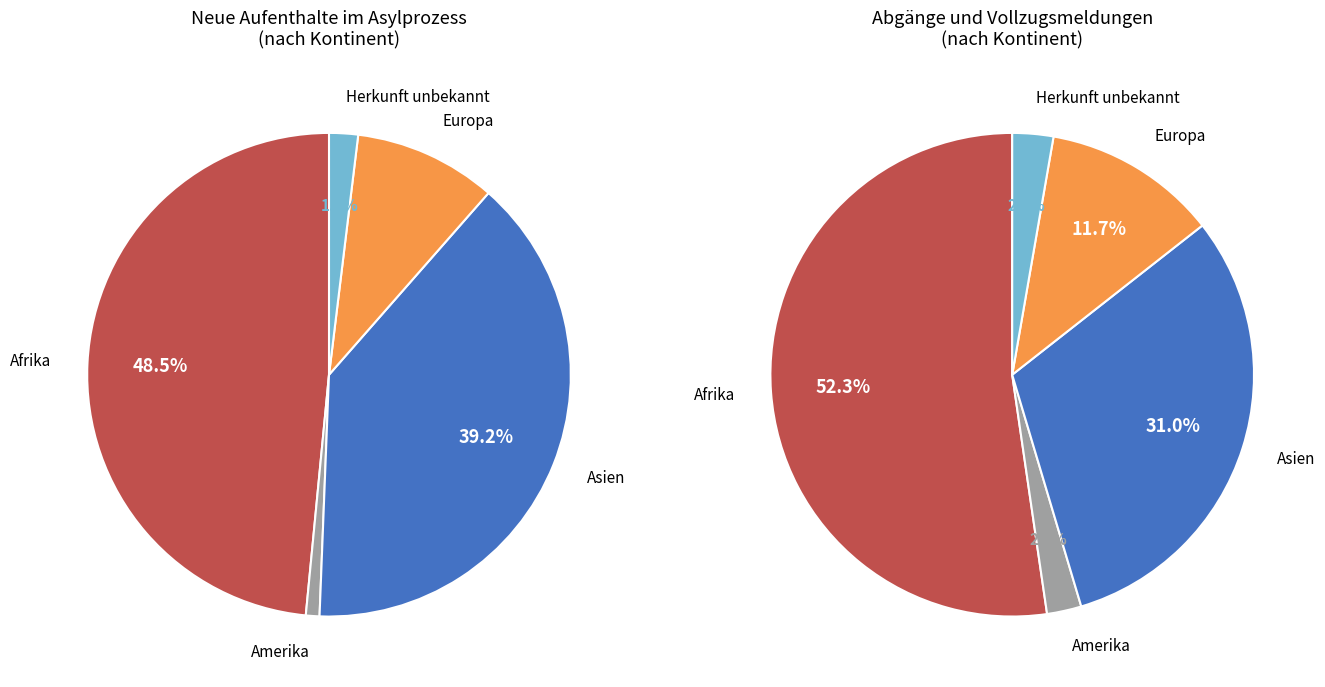

Is there a majority slice in this chart?

No